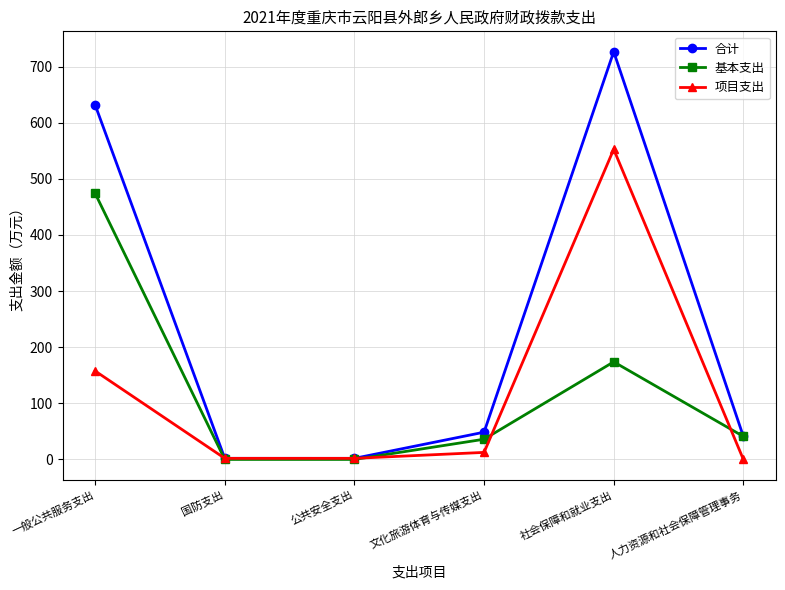

After their last crossing, which series has the higher values: 项目支出 or 基本支出?

基本支出